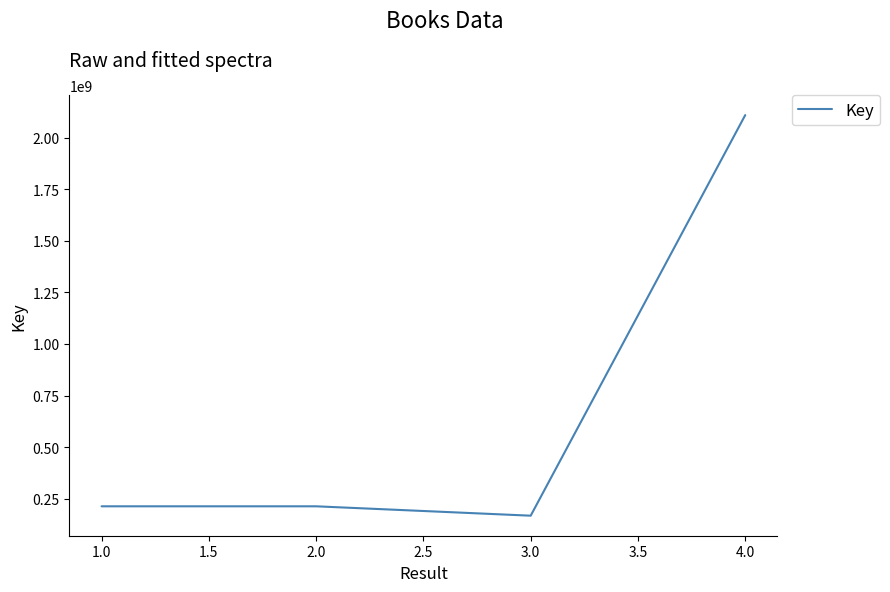

What value does the data have at 4.0?

2109188196